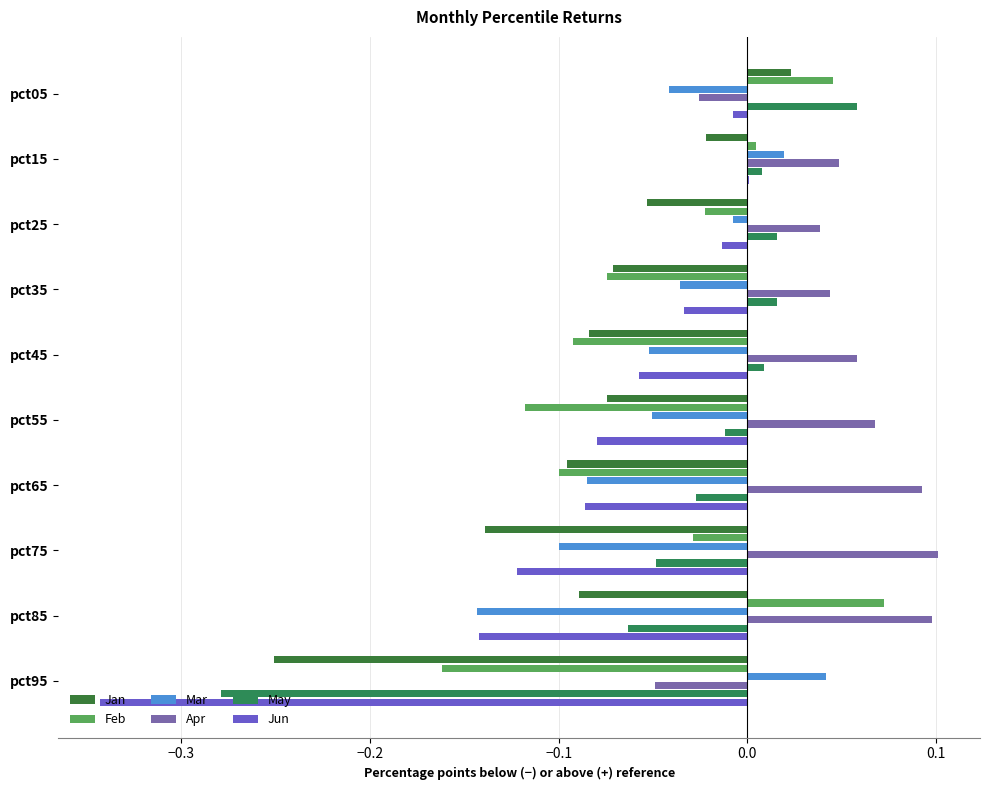

How many positive values does the Jan series have?

1